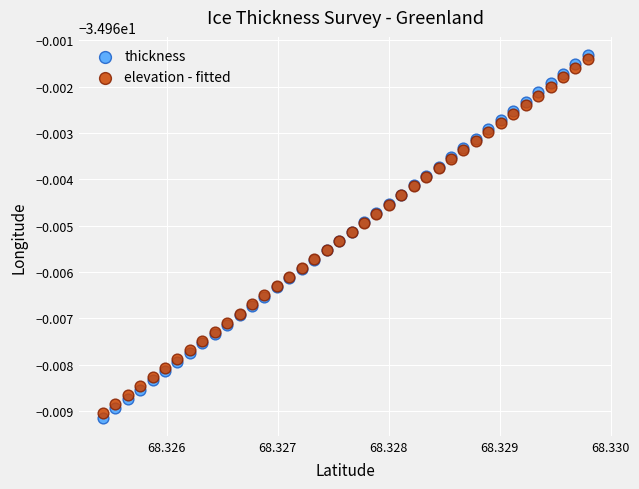

Which series reaches the maximum Y coordinate?

thickness